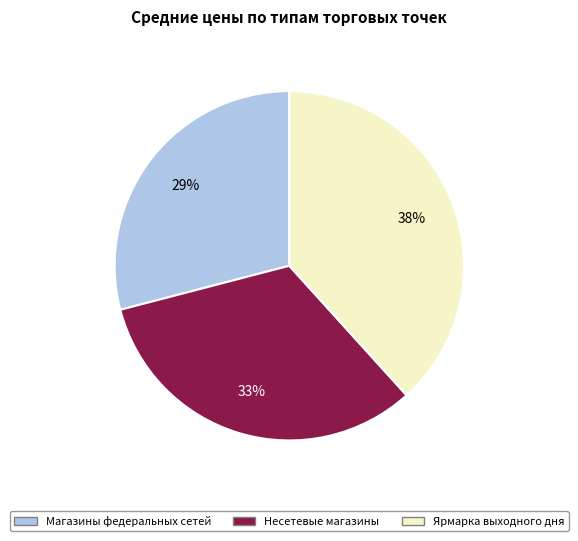

Do Несетевые магазины and Магазины федеральных сетей together represent more than half of the pie?

Yes